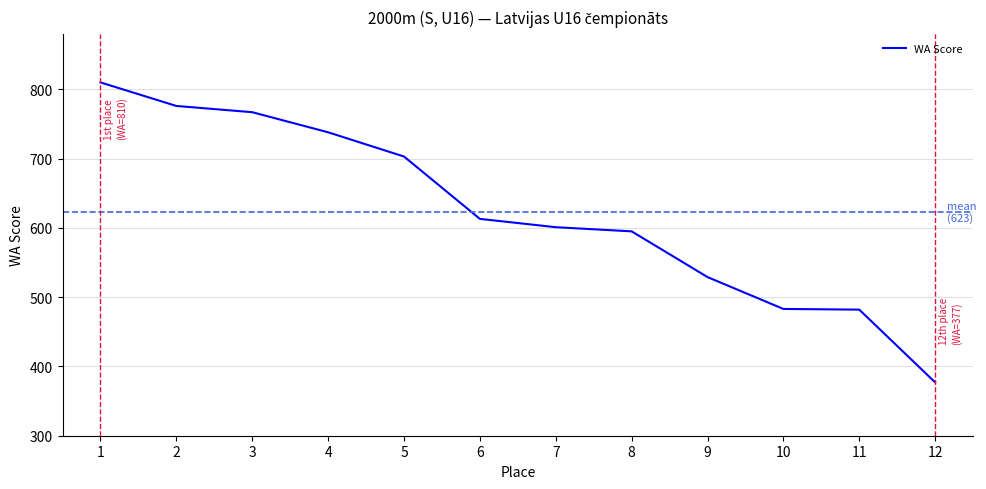

The value of WA Score at 5 is 703. True or false?

True